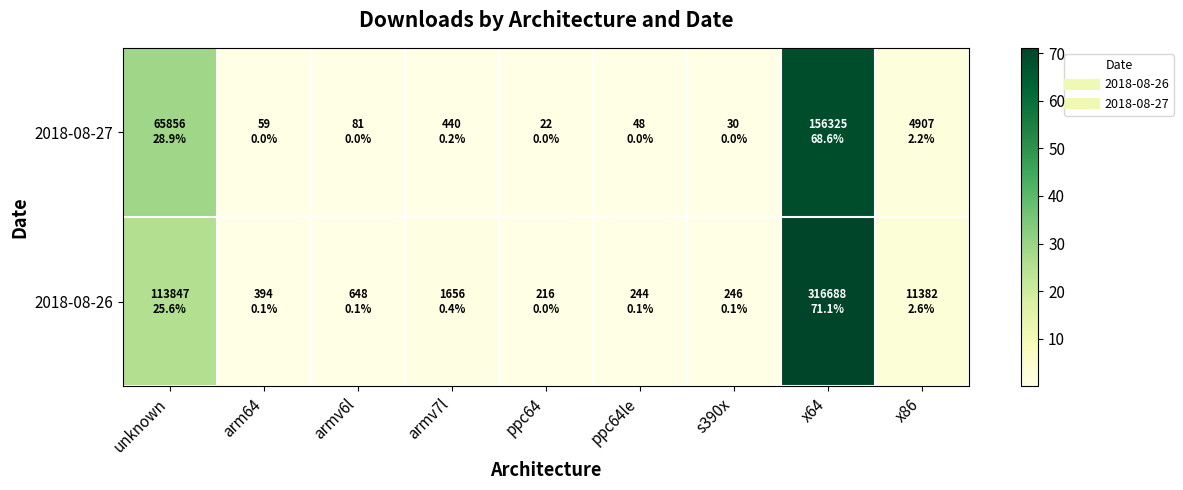

Rank the series by their maximum value, from lowest to highest.

2018-08-27, 2018-08-26